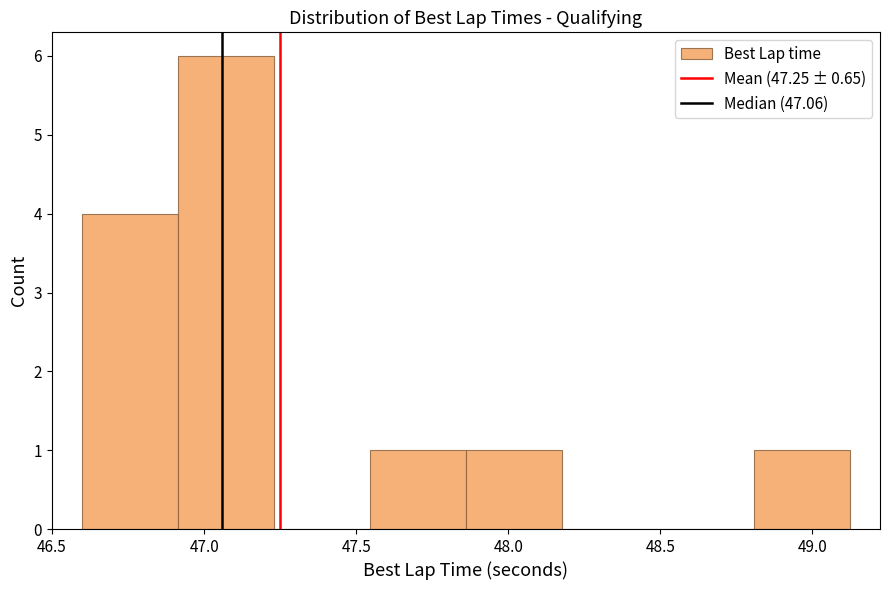

How tall is the bar that spans 48.80 to 49.10 on the x-axis? Neither the bar edges nor the heights are printed on the chart, so give them approximately, as read against the axes.

1